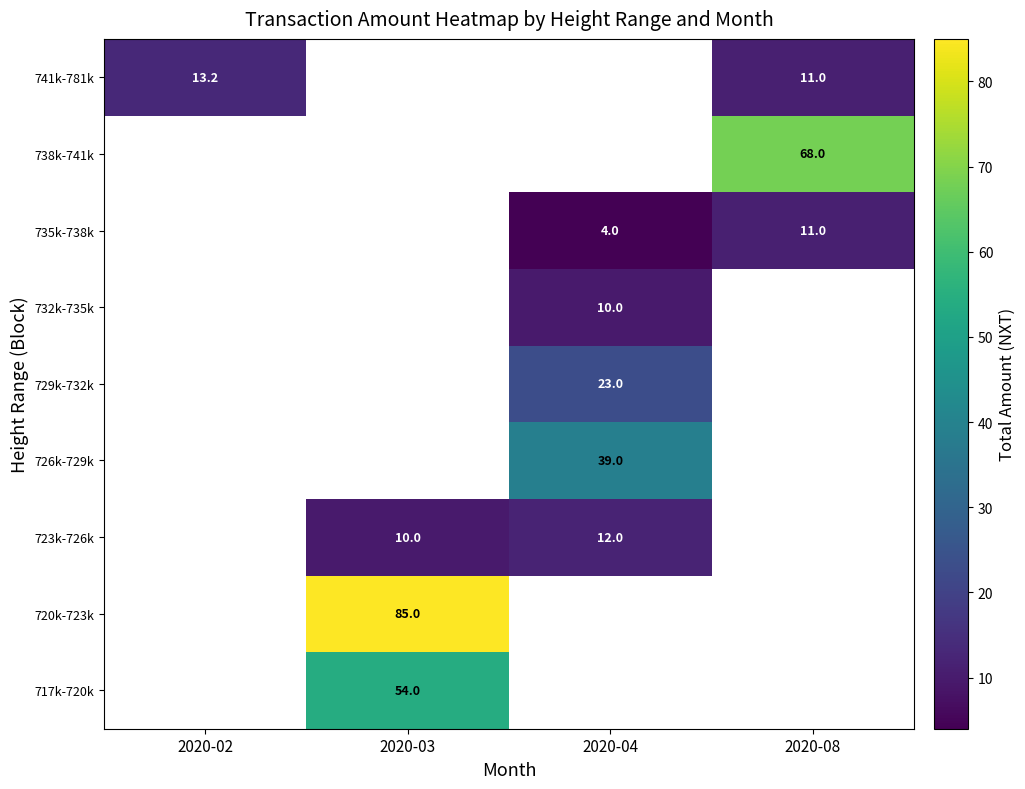

True or false: 723k-726k has a value of 12.0 at 2020-04.

True